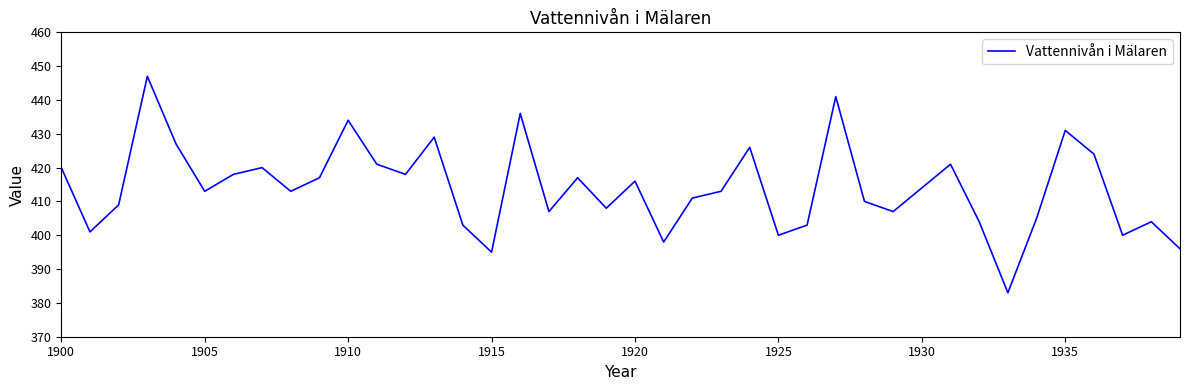

What is the average value?

414